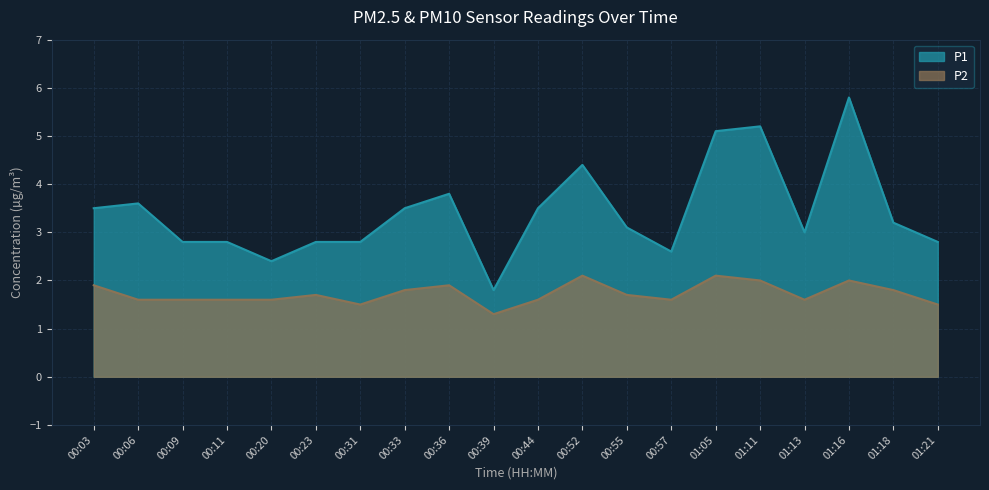

In P1, how many points are lower than both neighbors (excluding endpoints)?

4